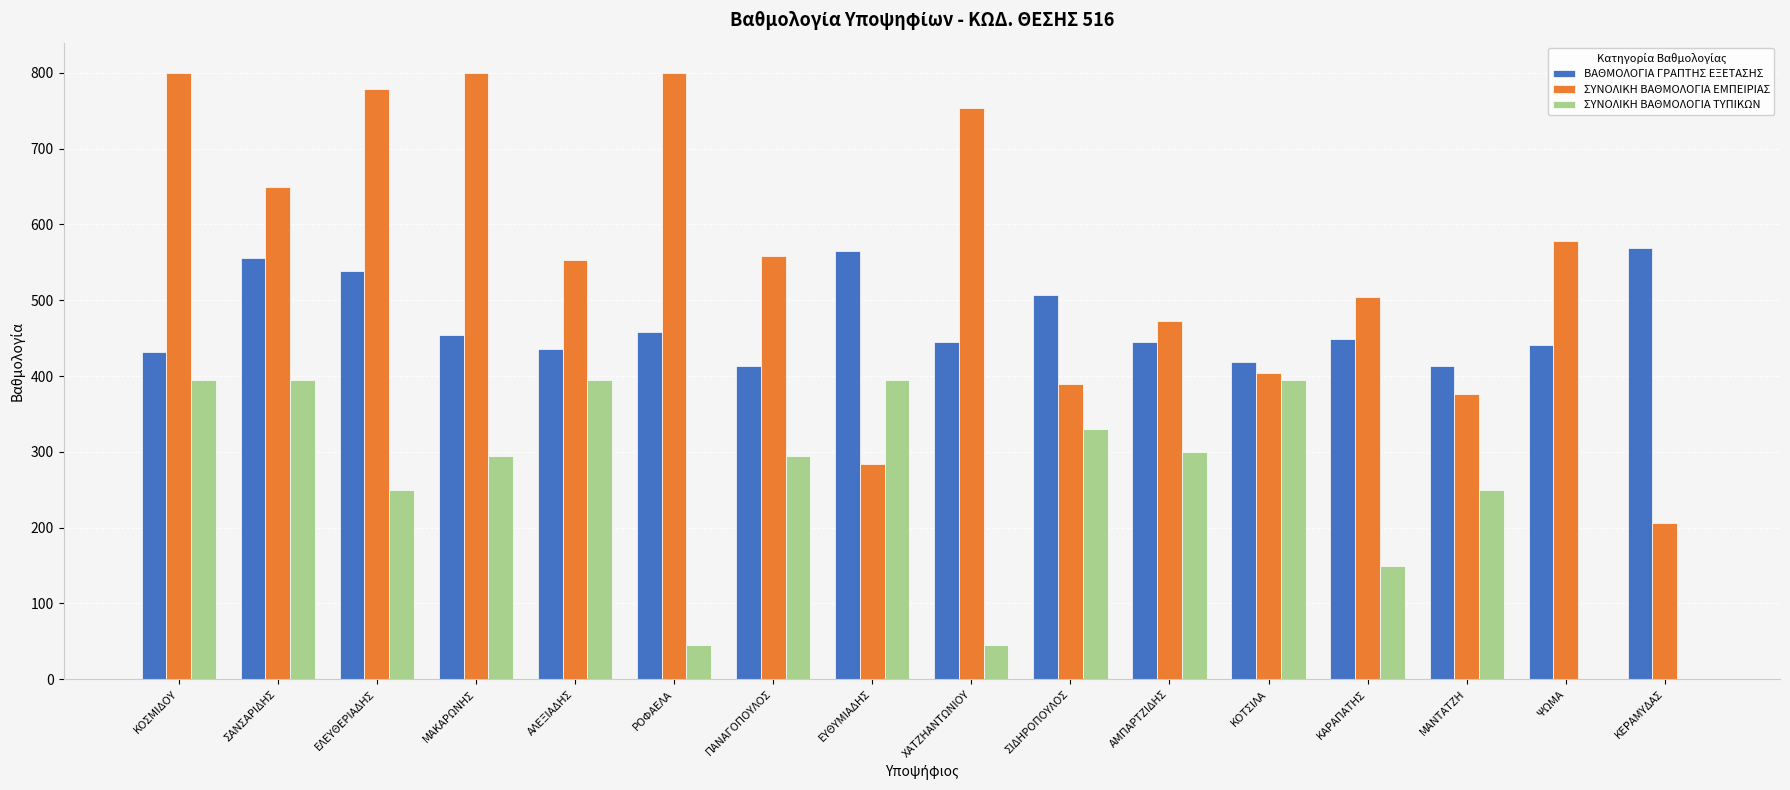

Which series has the largest total across all categories?

ΣΥΝΟΛΙΚΗ ΒΑΘΜΟΛΟΓΙΑ ΕΜΠΕΙΡΙΑΣ